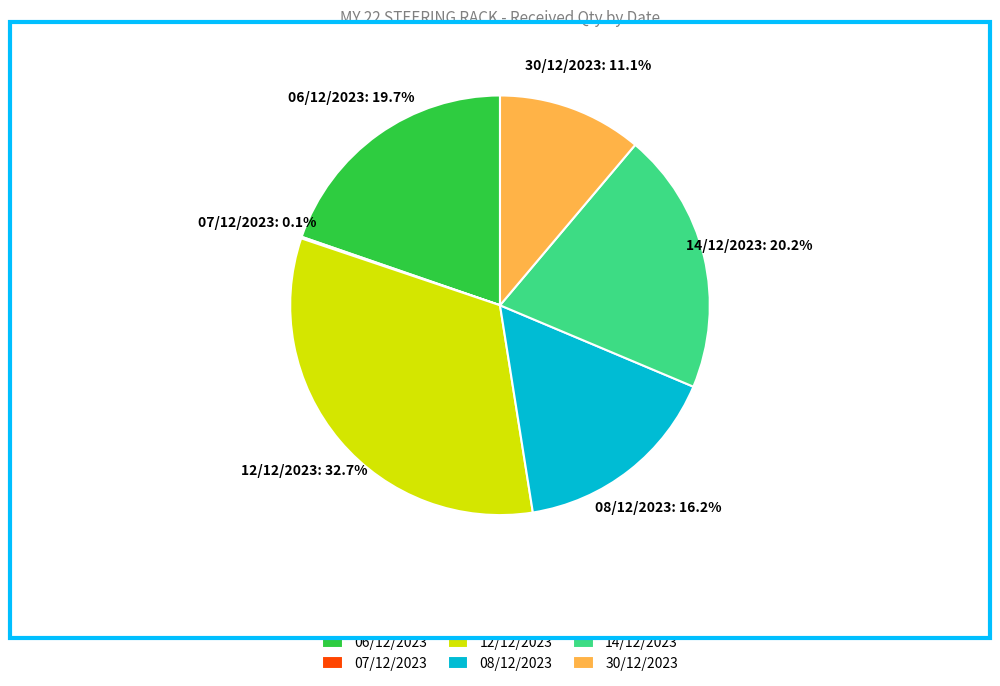

What percentage is the 14/12/2023 slice, to the nearest percent?

20%